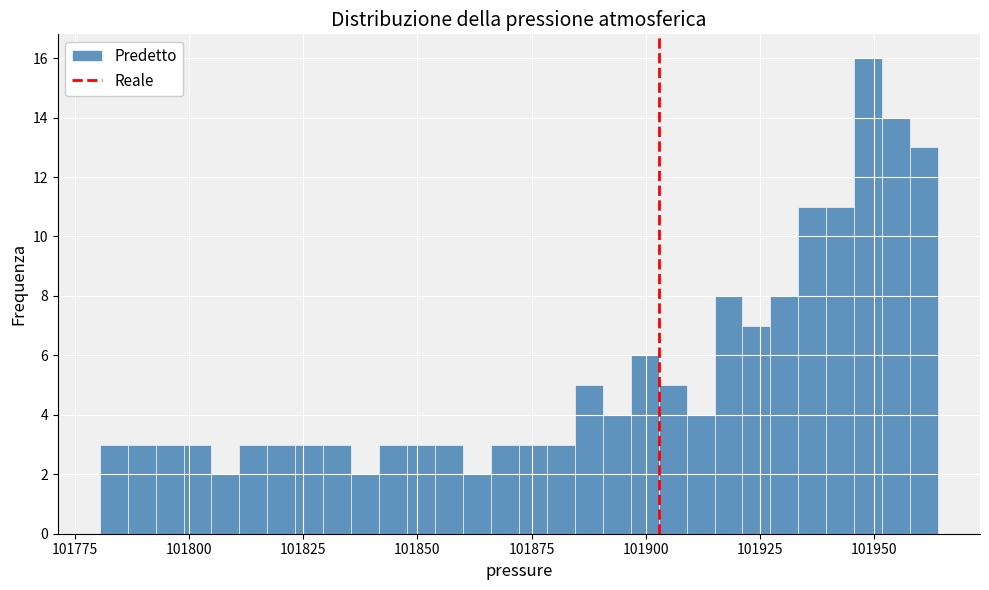

Around what value on the x-axis is the tallest bar? Give the approximate position of its centre, as read against the axis.

101950